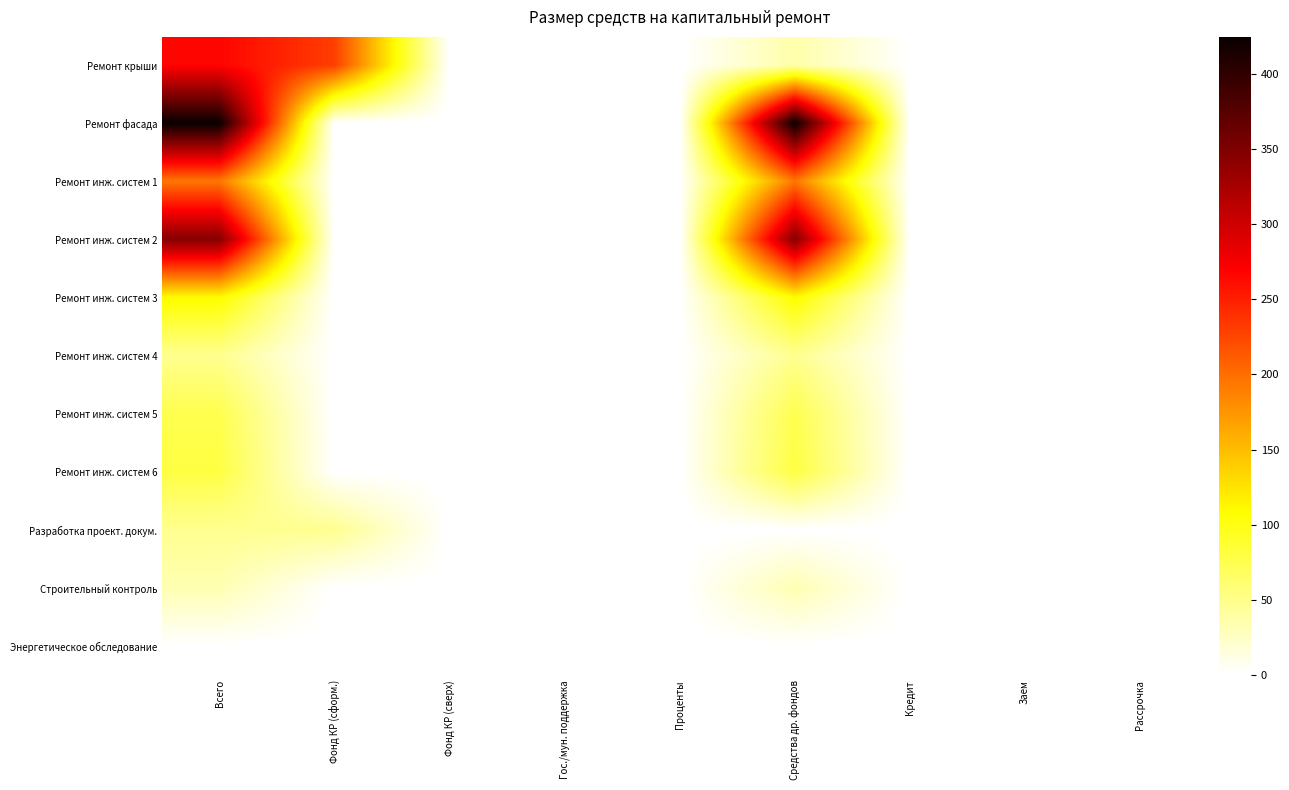

Between Рассрочка and Всего, which is larger?

Всего